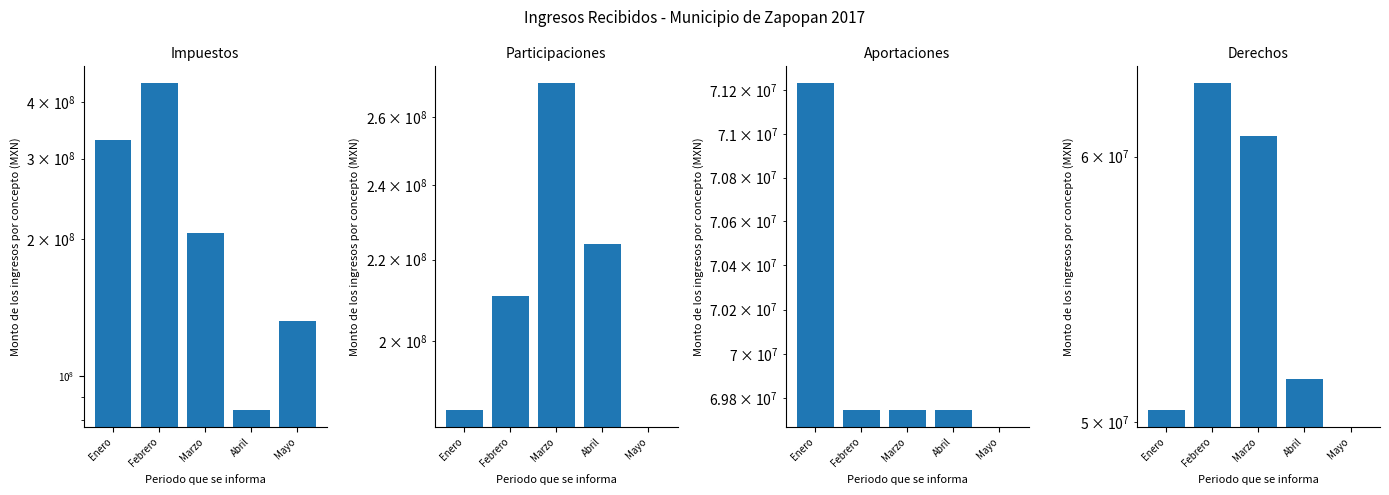

Between Febrero and Mayo, which series saw the biggest shift?

Impuestos